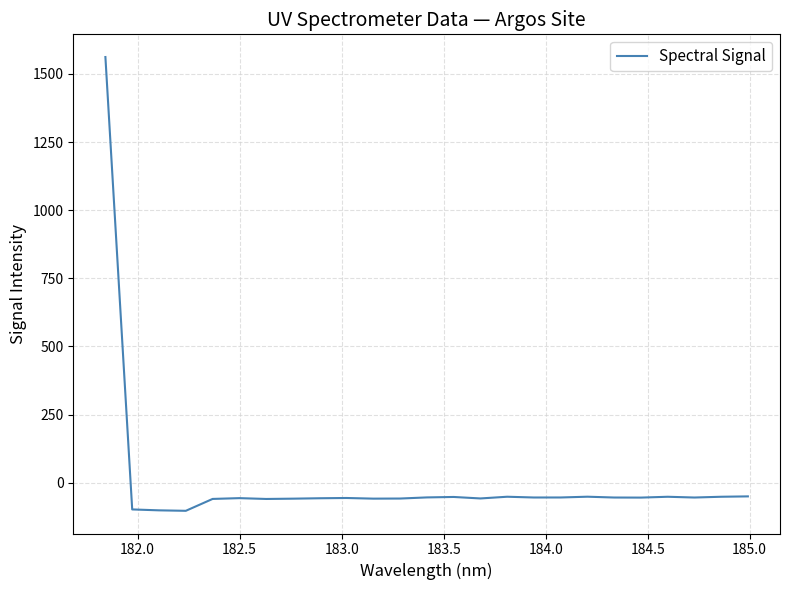

What is the smallest value displayed?

-103.3